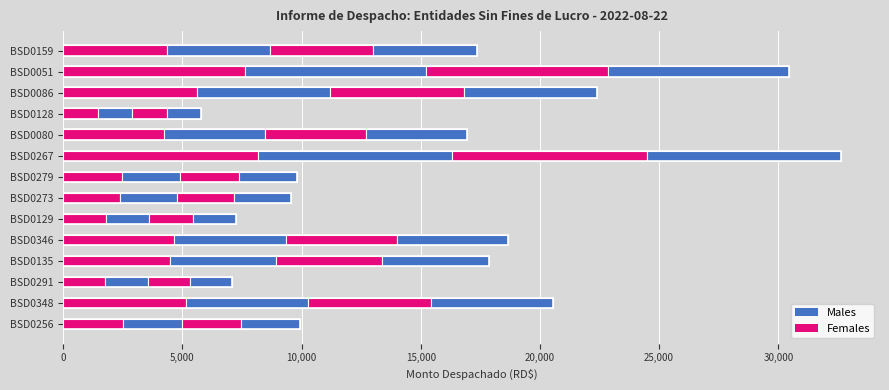

Which has a higher value, BSD0080 or BSD0291?

BSD0080